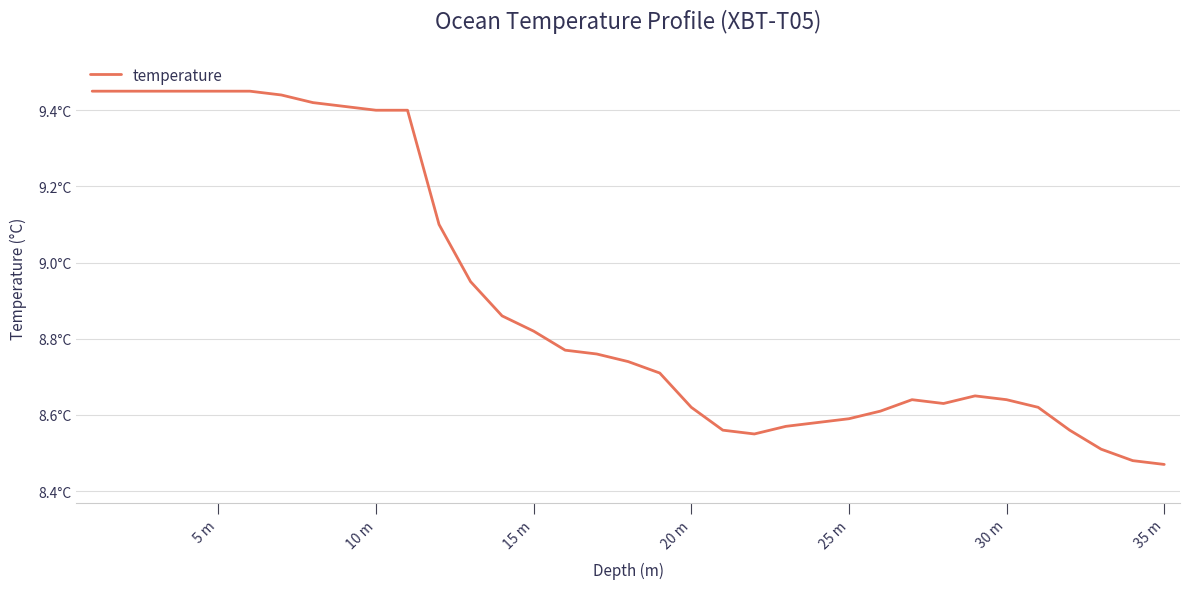

Is this an area chart (filled region under the line)?

No